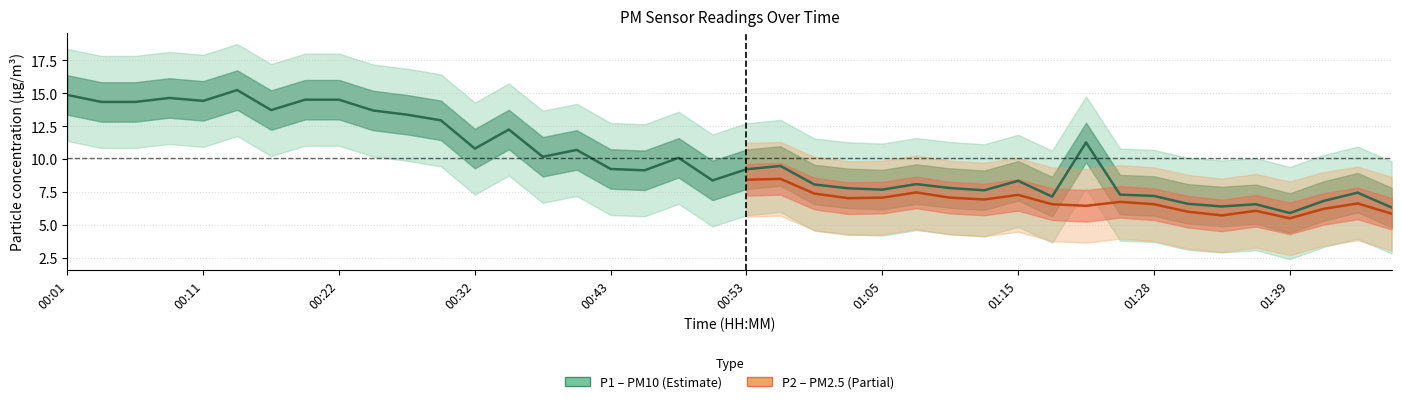

Reading left to right, extract all data points from this chart.

14.9	14.3	14.3	14.7	14.4	15.2	13.7	14.5	14.5	13.7	13.4	12.9	10.8	12.2	10.2	10.7	9.2	9.2	10.1	8.4	9.2	9.5	8.1	7.8	7.7	8.1	7.8	7.6	8.3	7.2	11.3	7.3	7.2	6.6	6.4	6.6	5.9	6.8	7.5	6.3